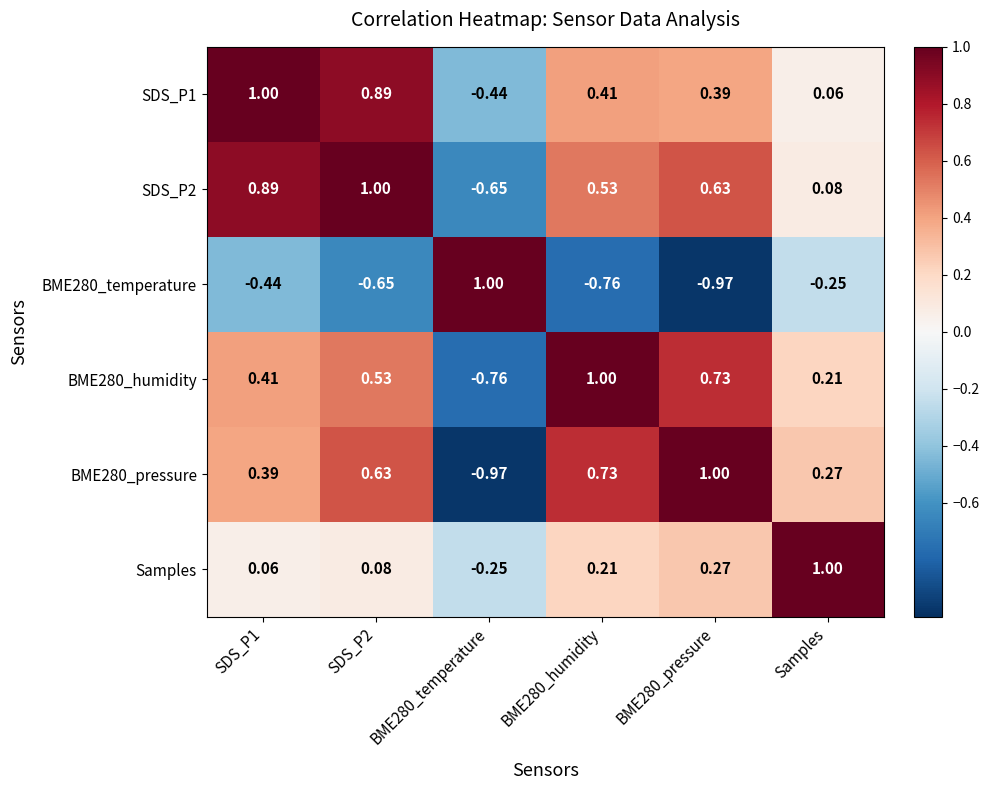

At which label is BME280_humidity closest to 0?

Samples